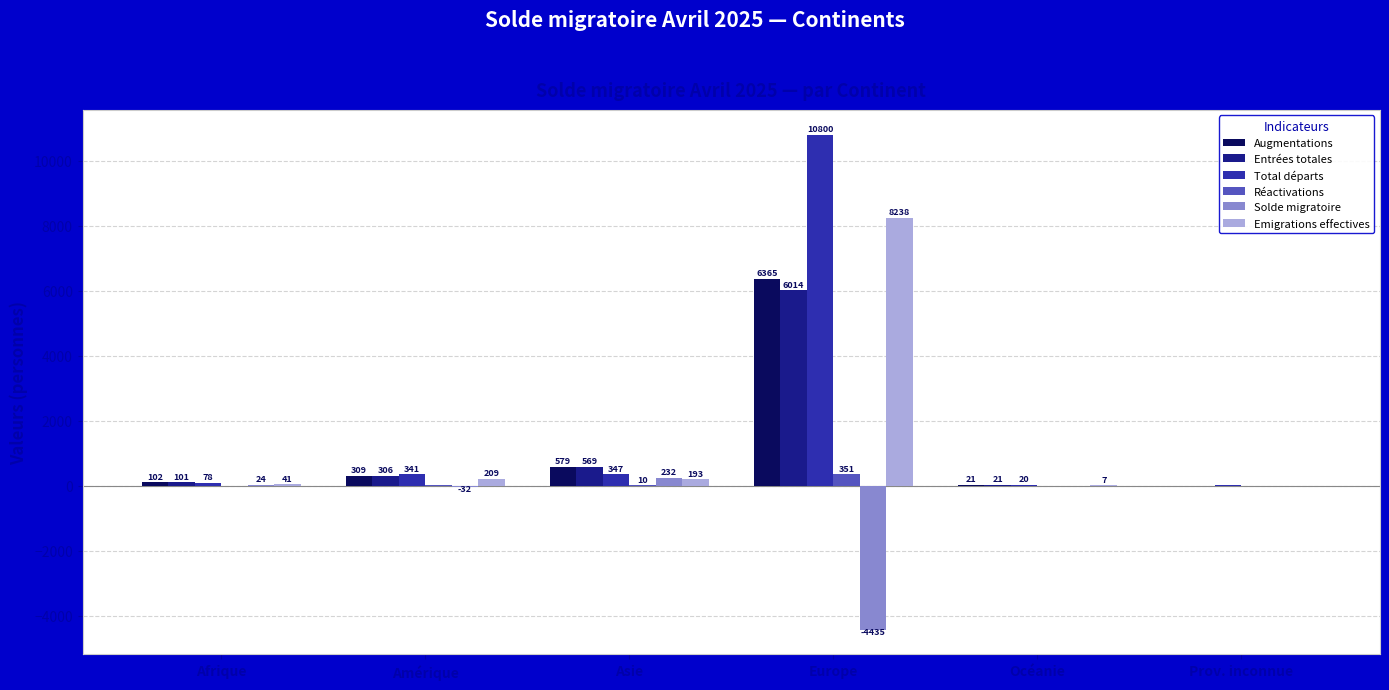

Which series changed the most between Amérique and Europe?

Total départs